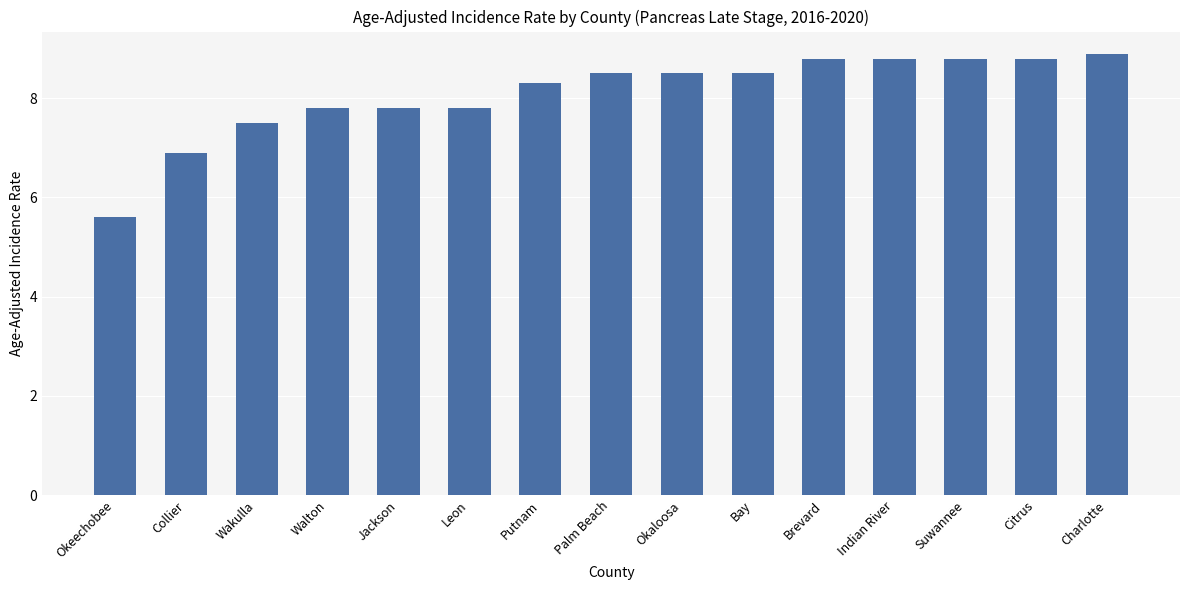

At which category does the chart reach its minimum across all series?

Okeechobee